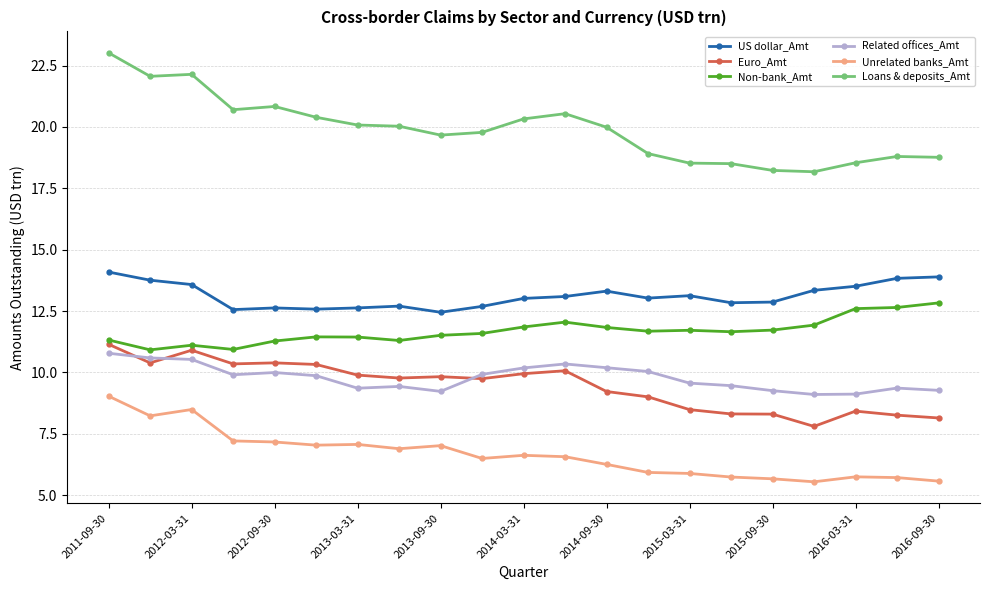

What is the maximum value shown in the chart?

23.0